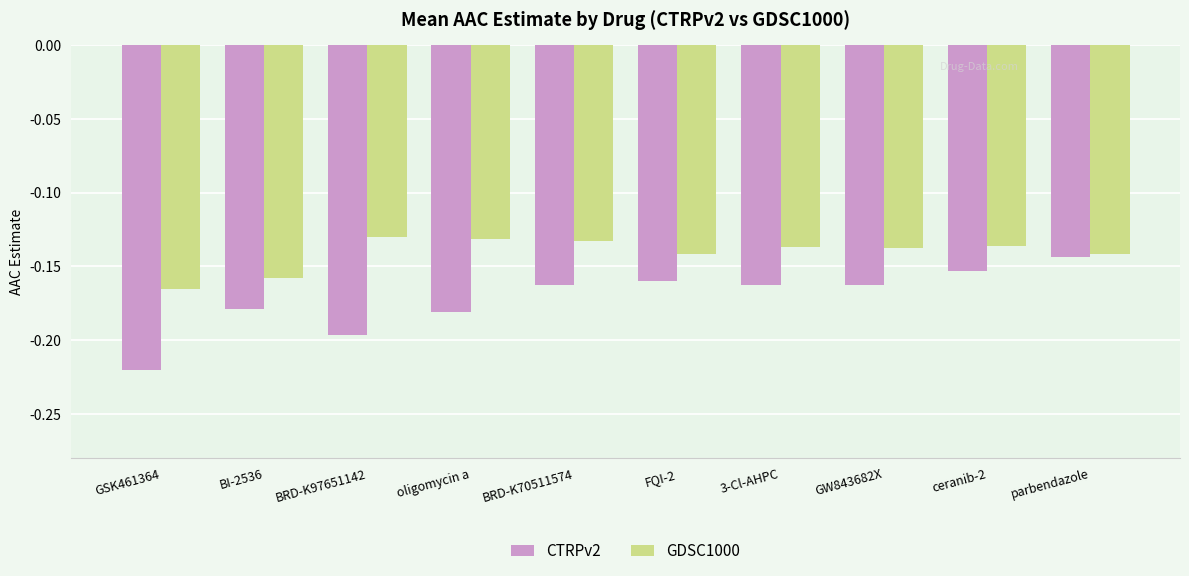

What are all the series names shown in the legend?

CTRPv2, GDSC1000